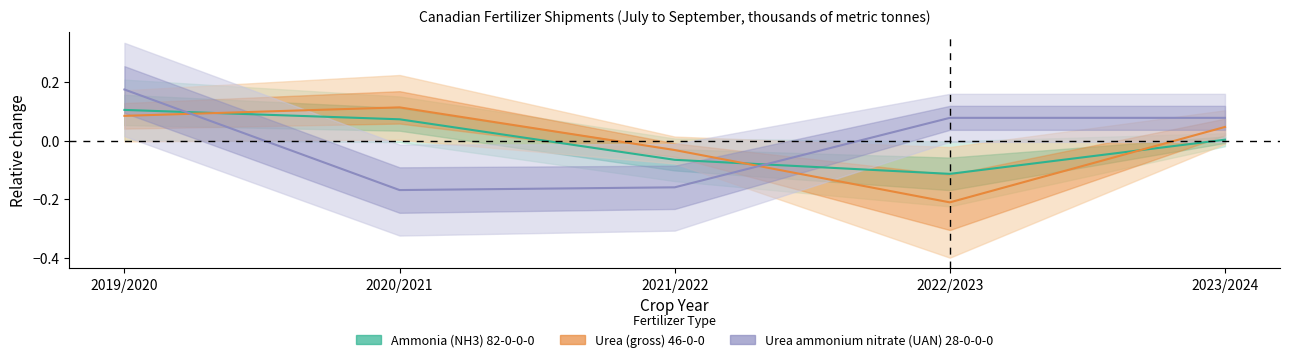

The value of Ammonia (NH3) 82-0-0-0 at 2022/2023 is -0.0. True or false?

False